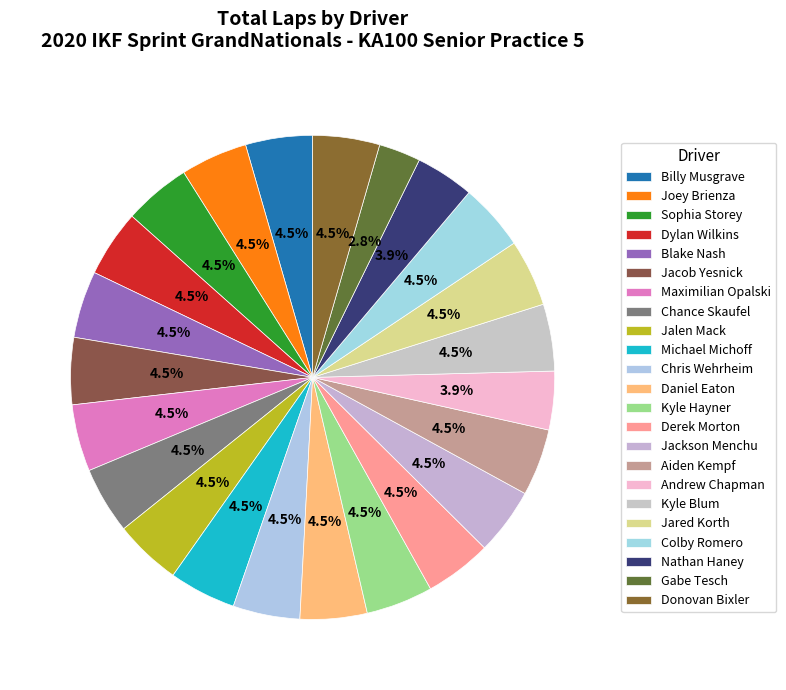

How many segments does this pie chart have?

23